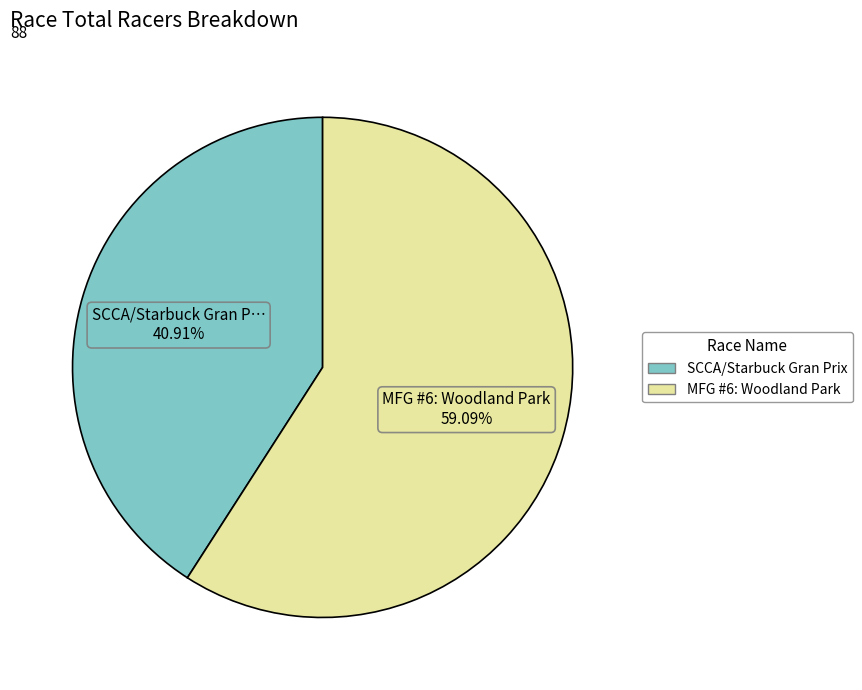

What is the smallest slice in the pie chart?

SCCA/Starbuck Gran Prix